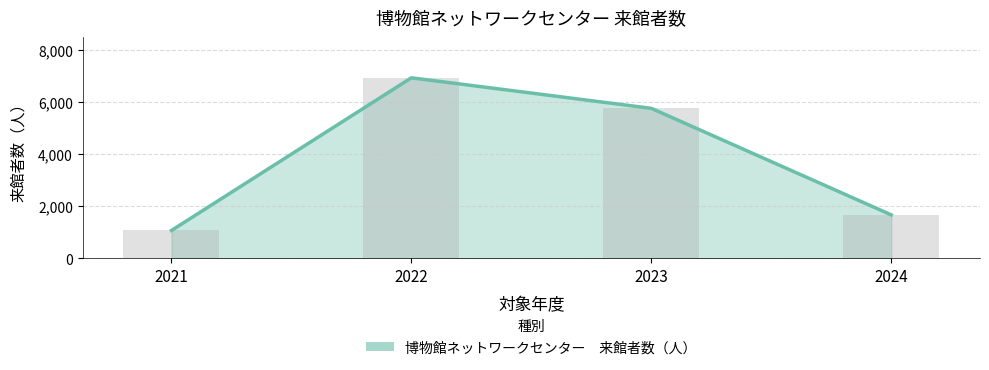

Between 2024 and 2022, which is larger?

2022